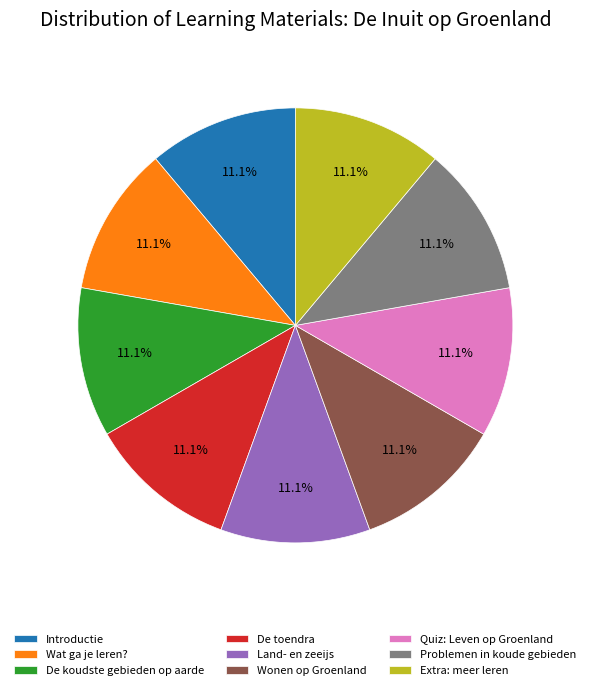

What percentage is the De koudste gebieden op aarde slice, to the nearest percent?

11%